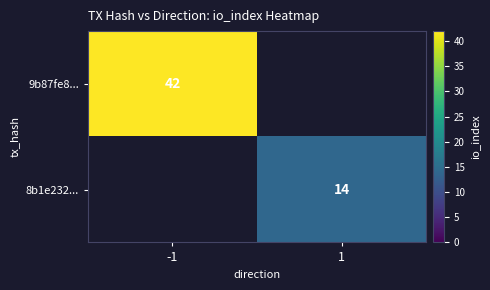

The 9b87fe8... series shows 42 at -1. True or false?

True